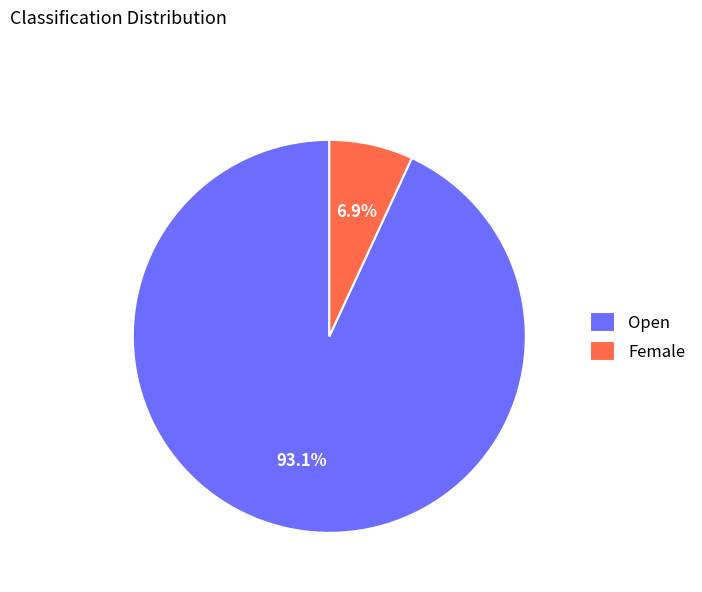

To the nearest percent, what portion does Female represent?

7%